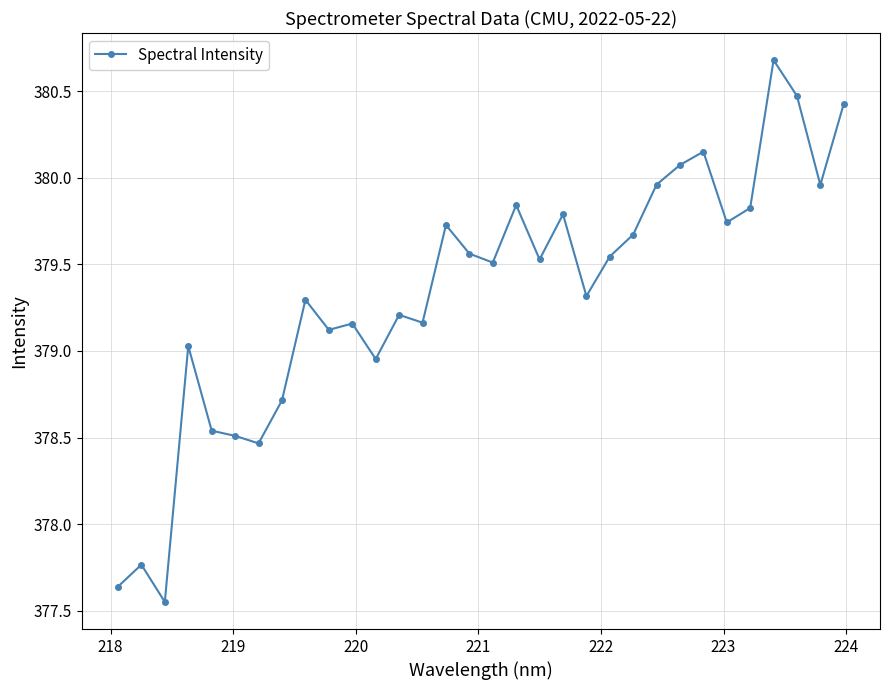

Does the chart display data point markers on the line(s)?

Yes